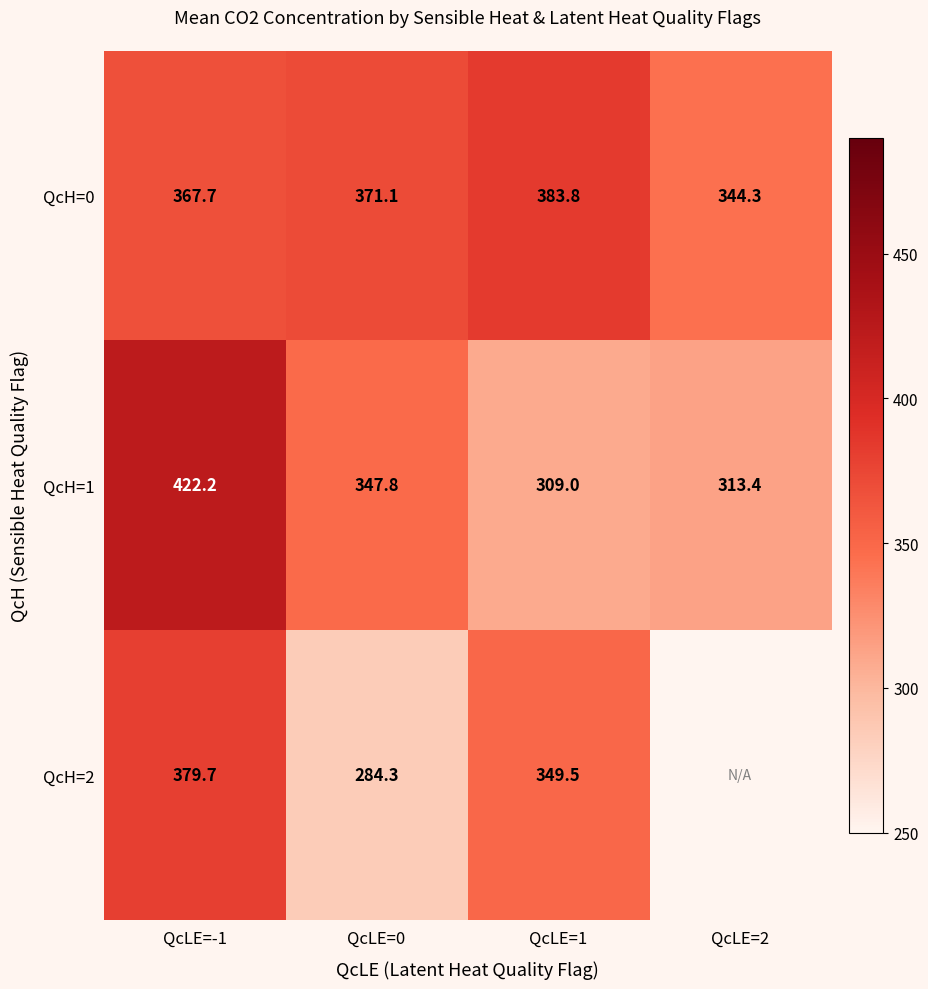

The QcH=1 series shows 422.2 at QcLE=-1. True or false?

True